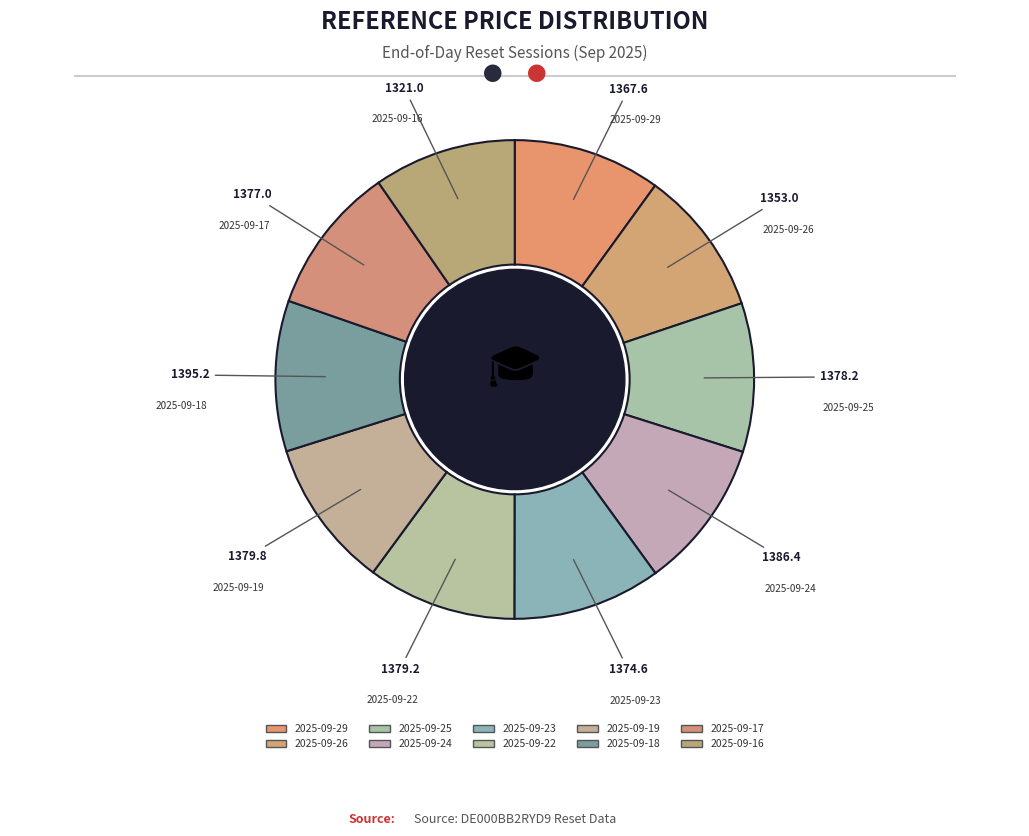

What is the smallest slice in the pie chart?

2025-09-16